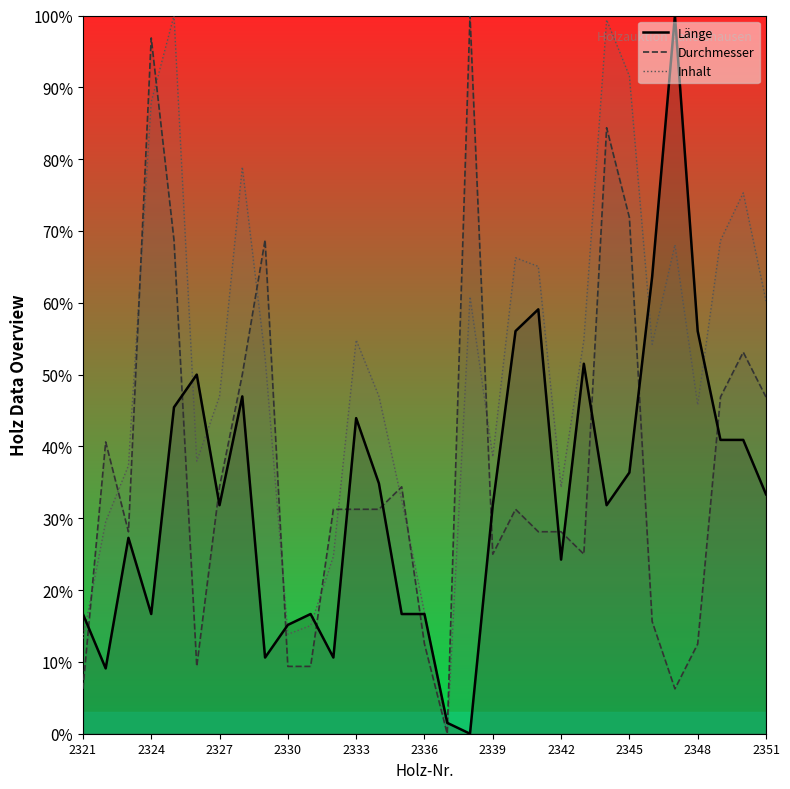

What is the highest value of the Länge series?

100.0